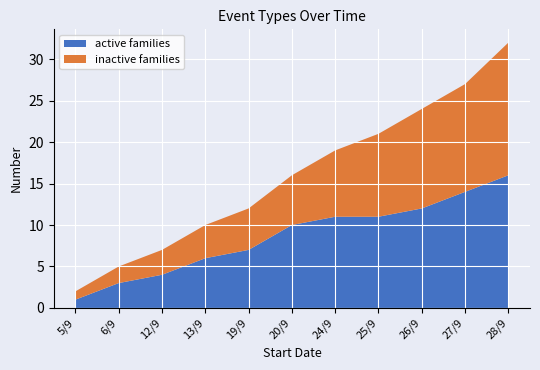

At which category is the sum across all series the highest?

28/9